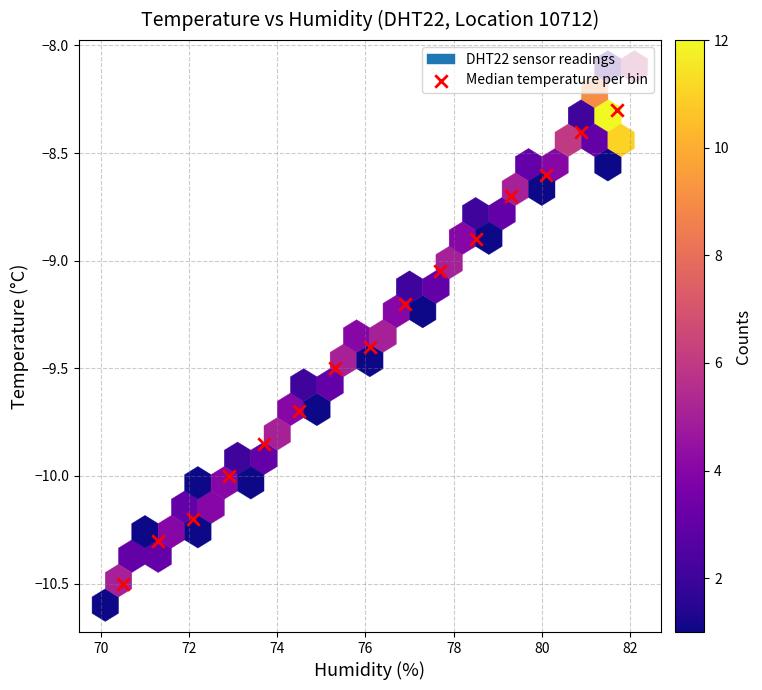

What is the range of Y values (max minus min)?

2.2